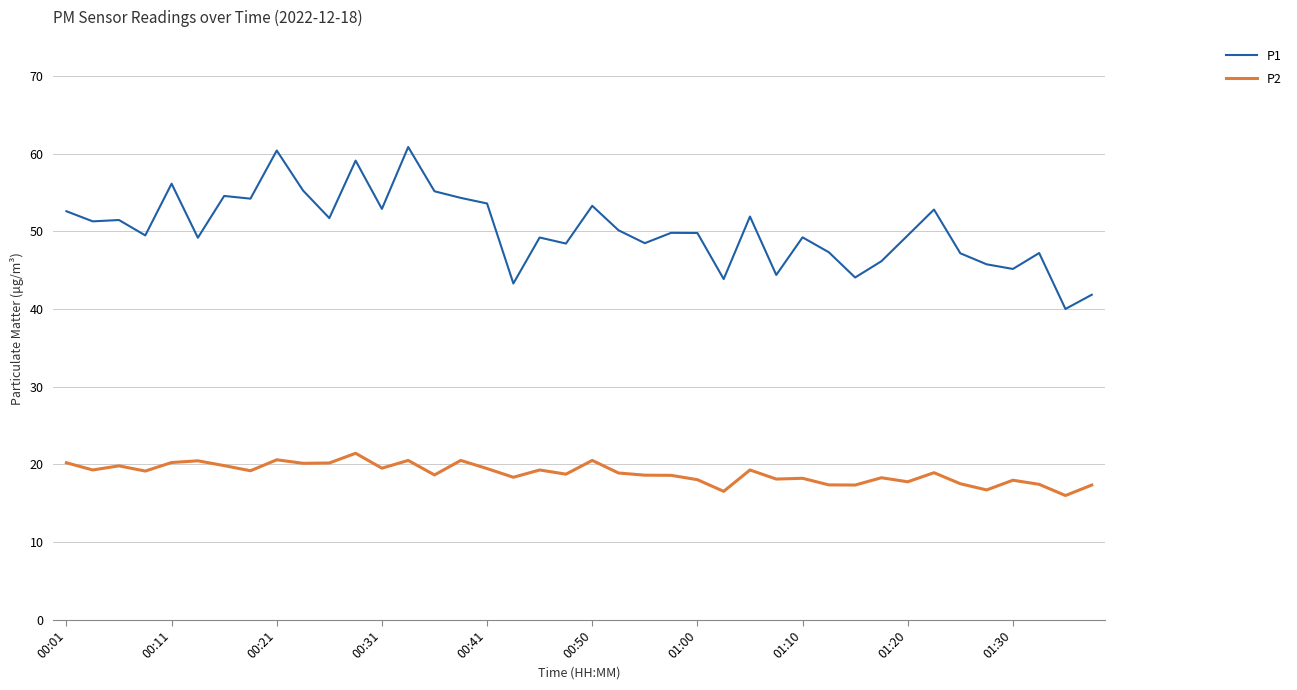

What is the maximum value for P2?

21.4